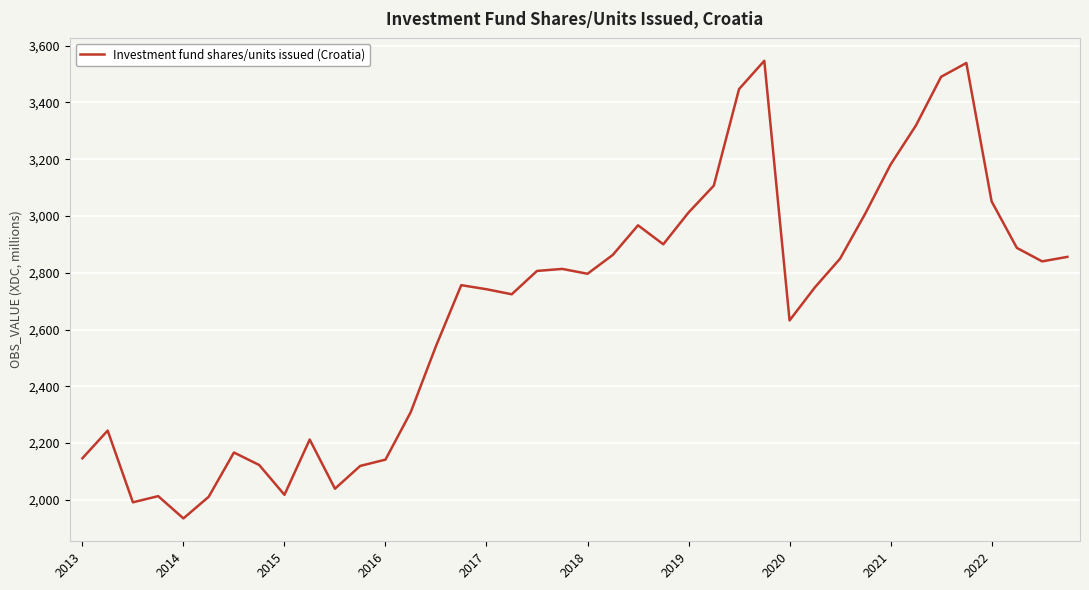

What is the minimum value shown in the chart?

1934.6